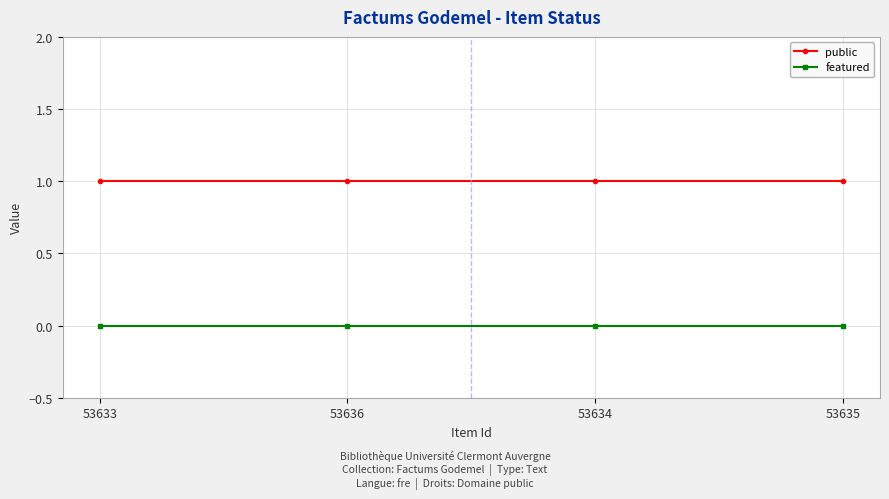

Does the chart have visible grid lines?

Yes